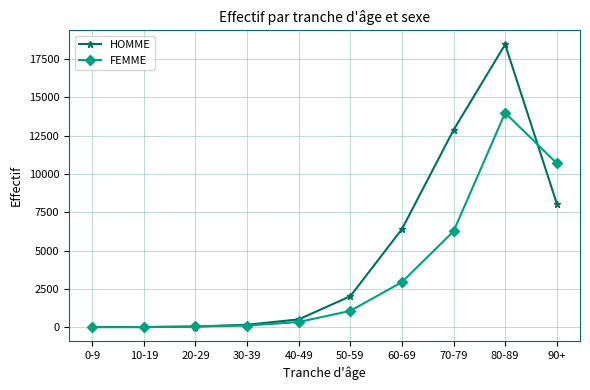

At which label is HOMME closest to 9226?

90+